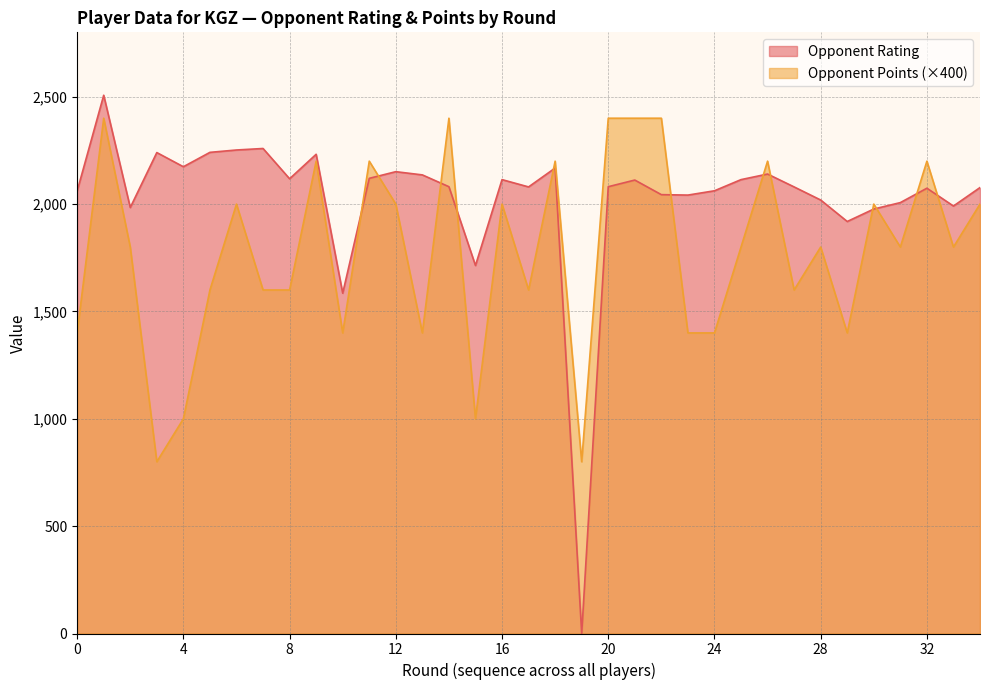

How many data points in Opponent Points are above 1800?

15